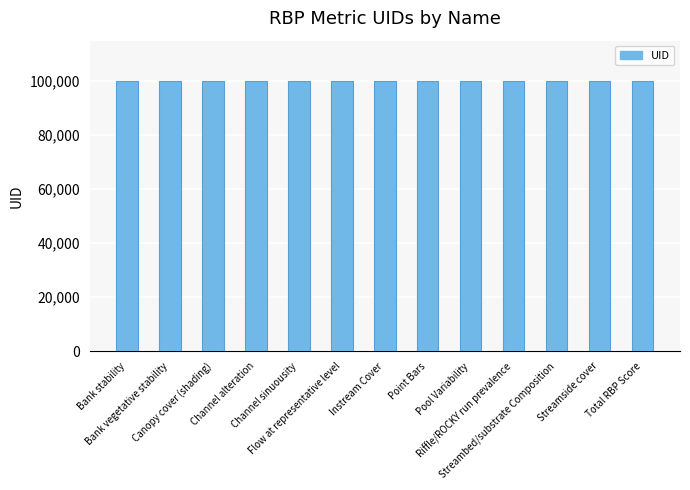

What is the value of the 11th bar from the left?

100001